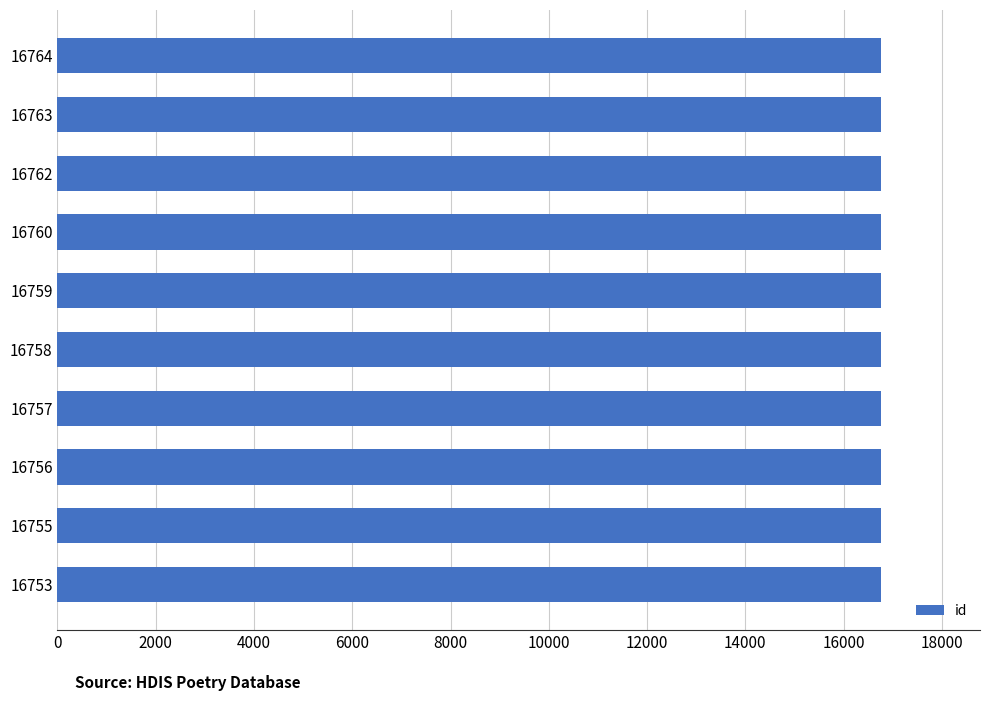

Is it true that the value at 16760 is 23374?

False